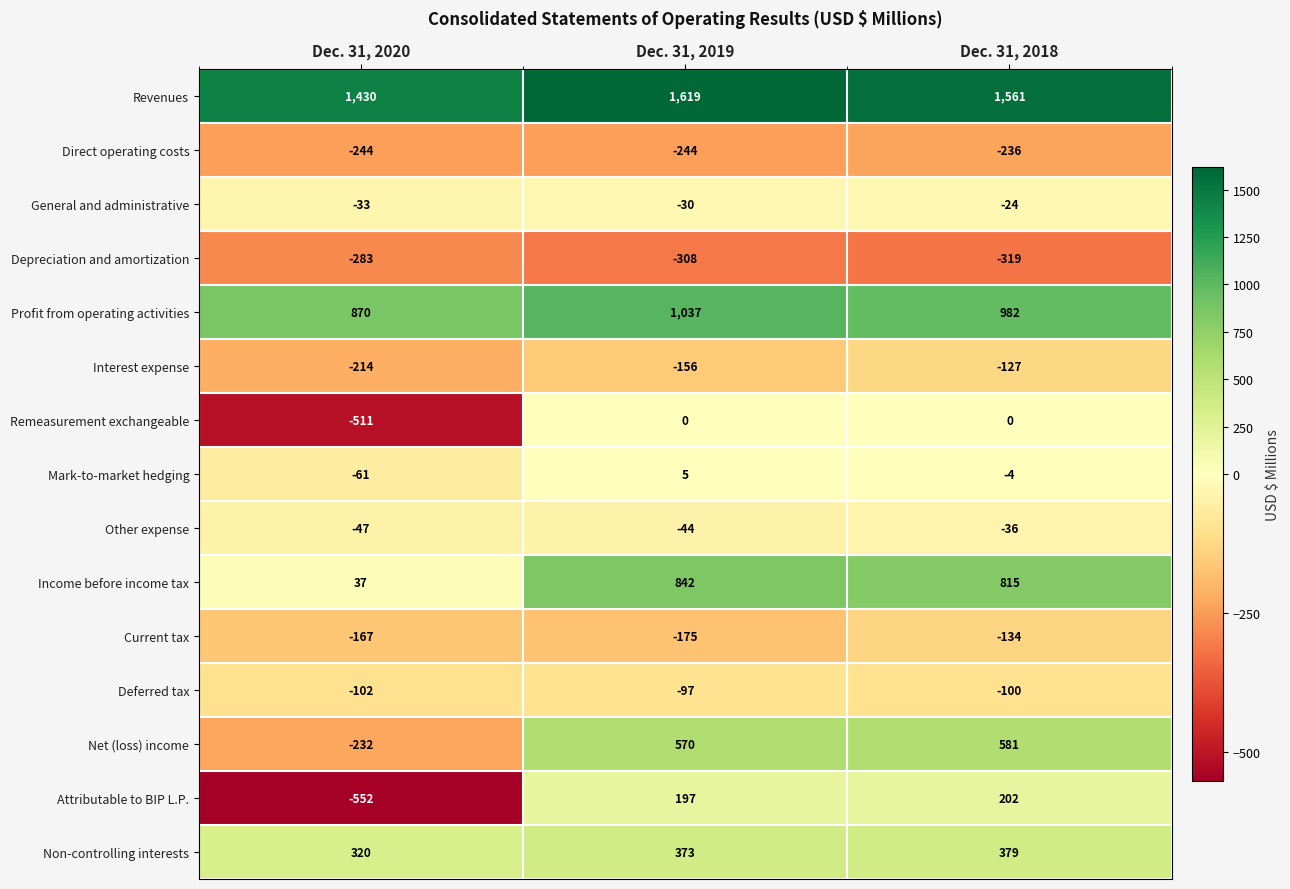

Which series changed the most between Dec. 31, 2020 and Dec. 31, 2018?

Net (loss) income